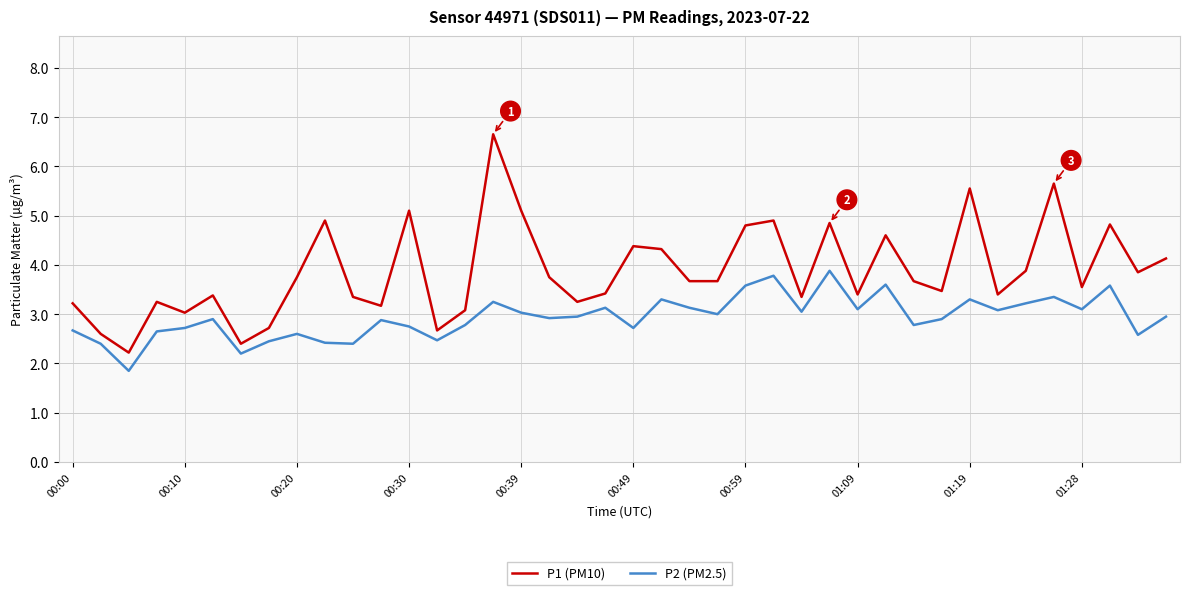

True or false: P2 (PM2.5) and P1 (PM10) intersect in this chart.

False